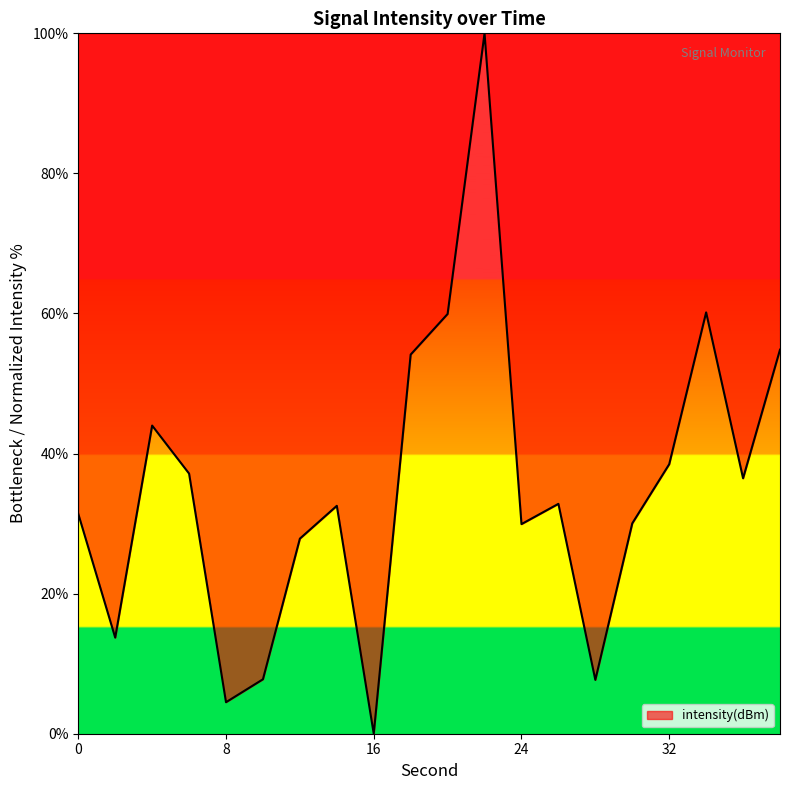

Does the chart display data point markers on the line(s)?

No